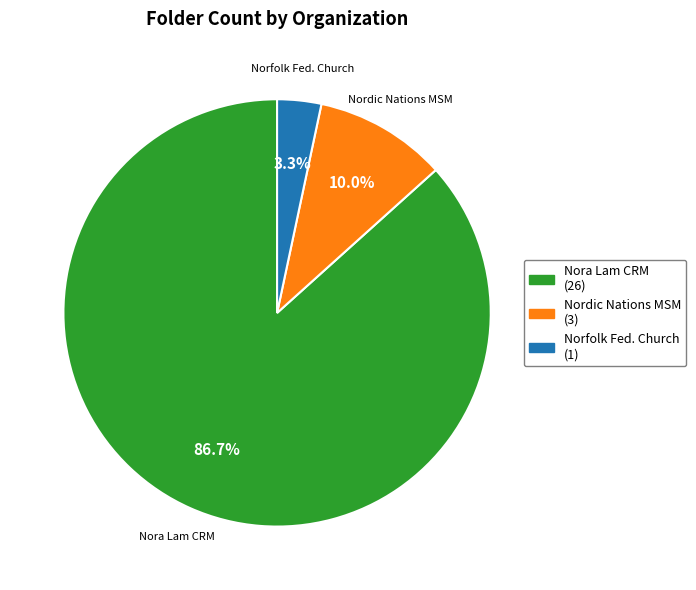

Is there a majority slice in this chart?

Yes